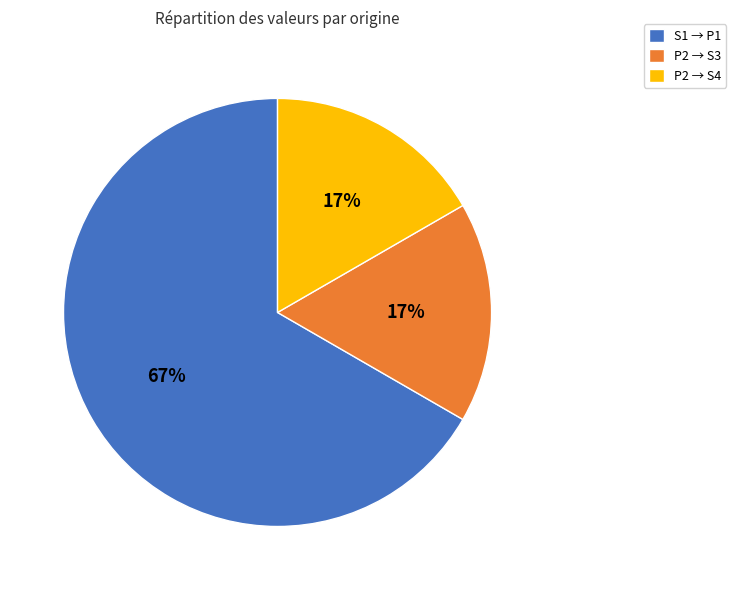

Which category has the biggest portion of the pie?

S1 → P1